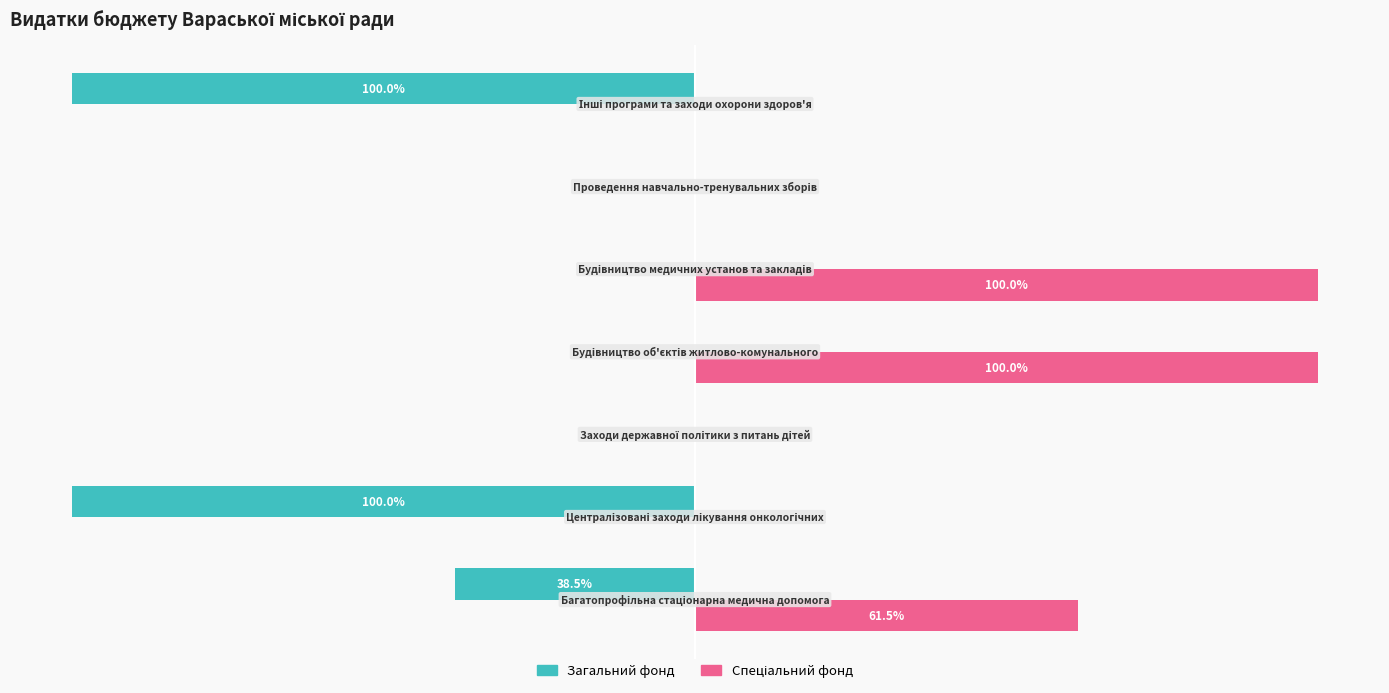

What is the value of the Спеціальний фонд bar at the 5th from the left?

100.0